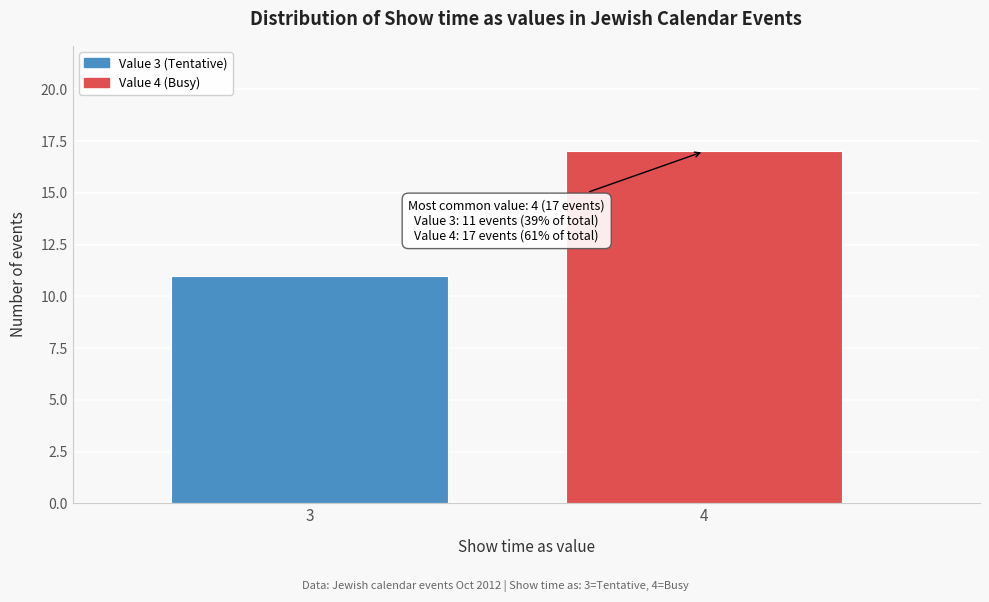

Reading left to right, transcribe all the data shown in this chart.

11	17